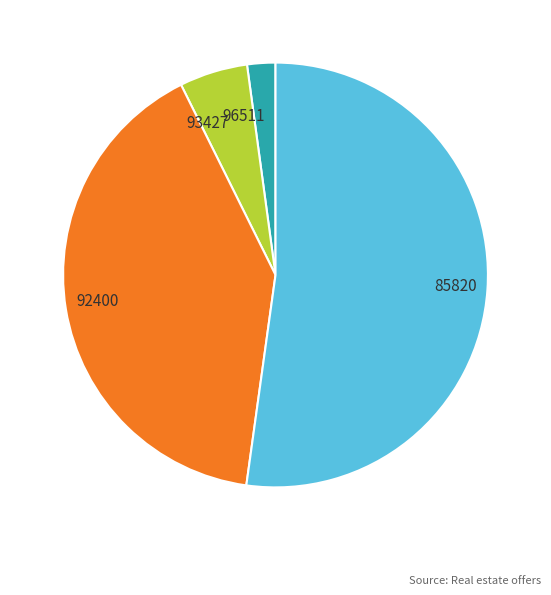

Which slice is the smallest?

96511